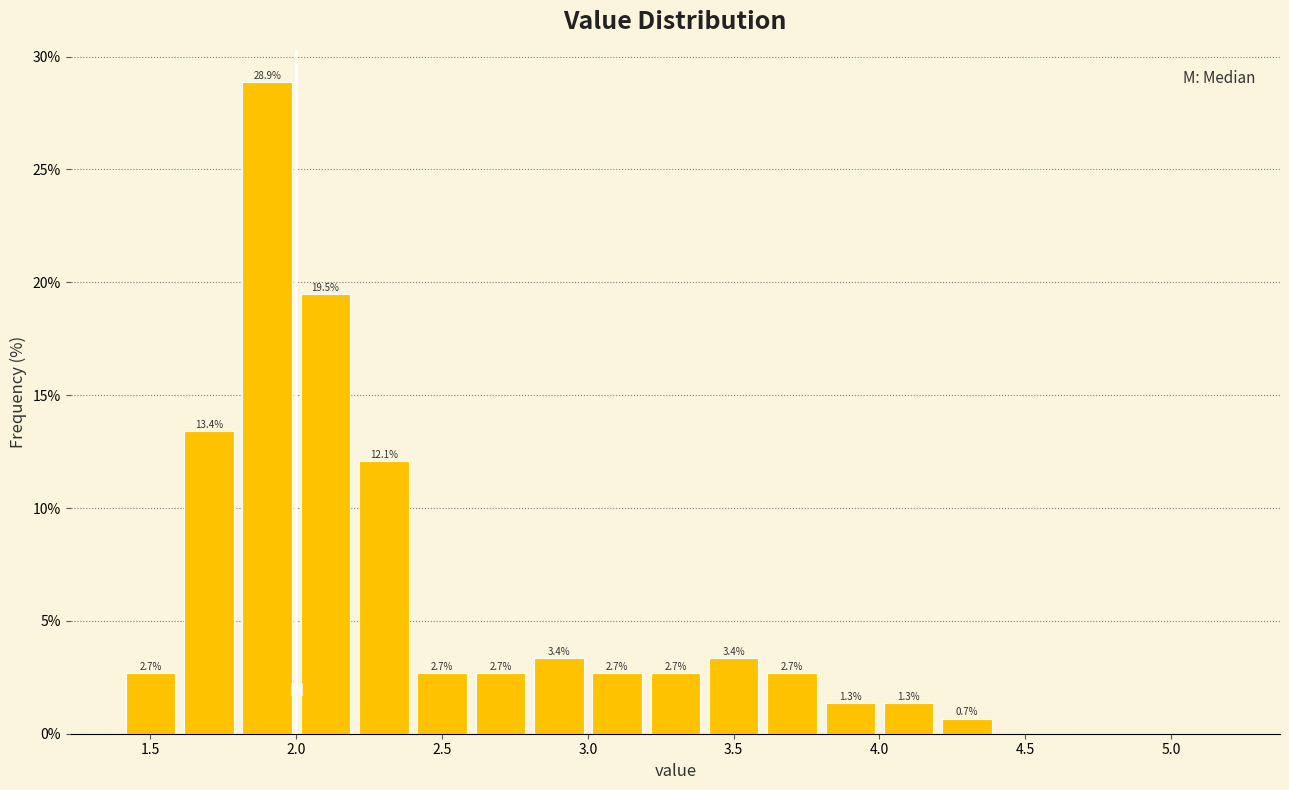

Which range on the x-axis has the tallest bar?

1.8 to 2.0